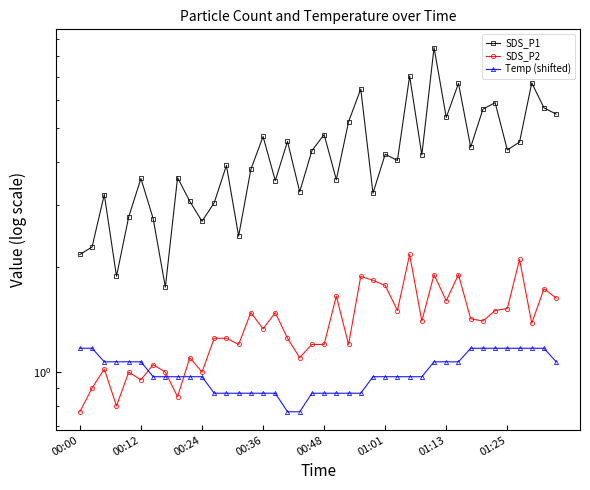

How many lines are shown in the chart?

3